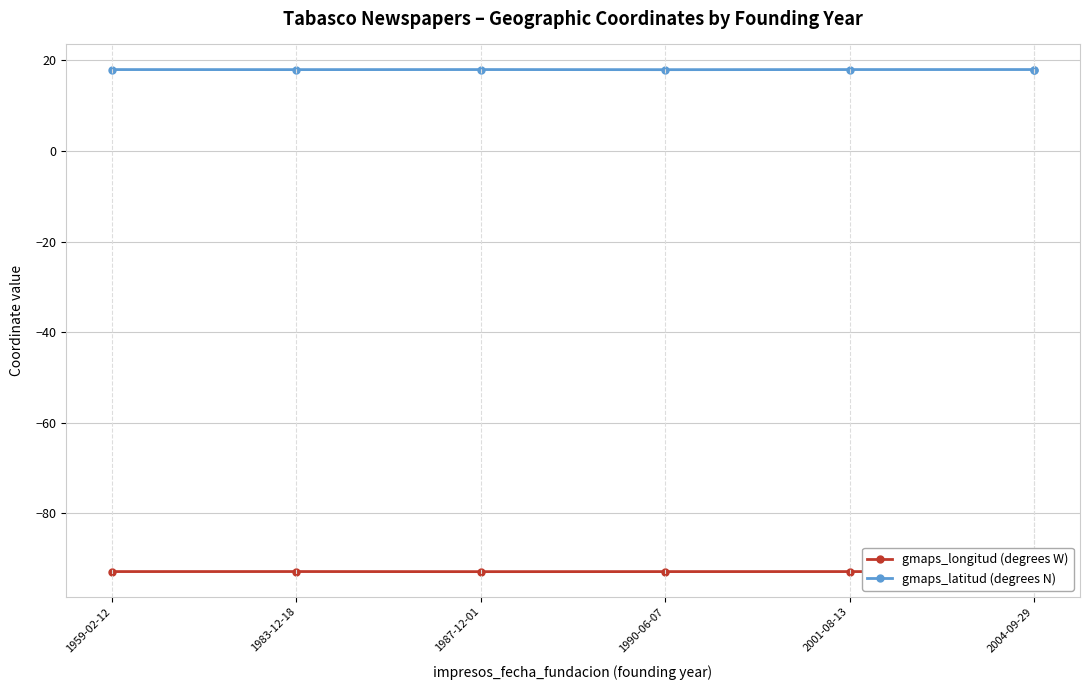

What is the spread (max minus min) of values at 1959-02-12?

110.9